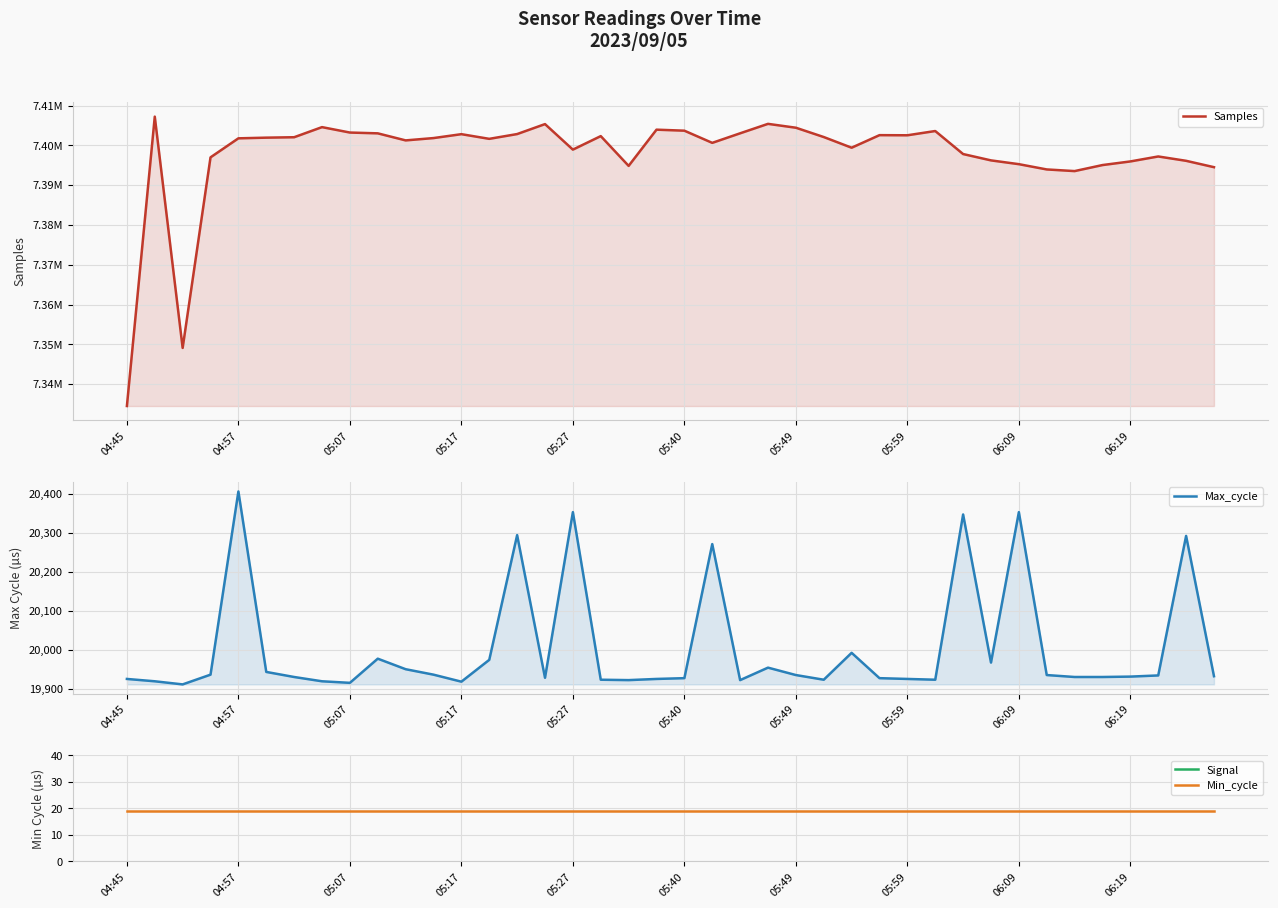

Rank the series at 06:09 from lowest to highest value.

Signal, Min_cycle, Max_cycle, Samples